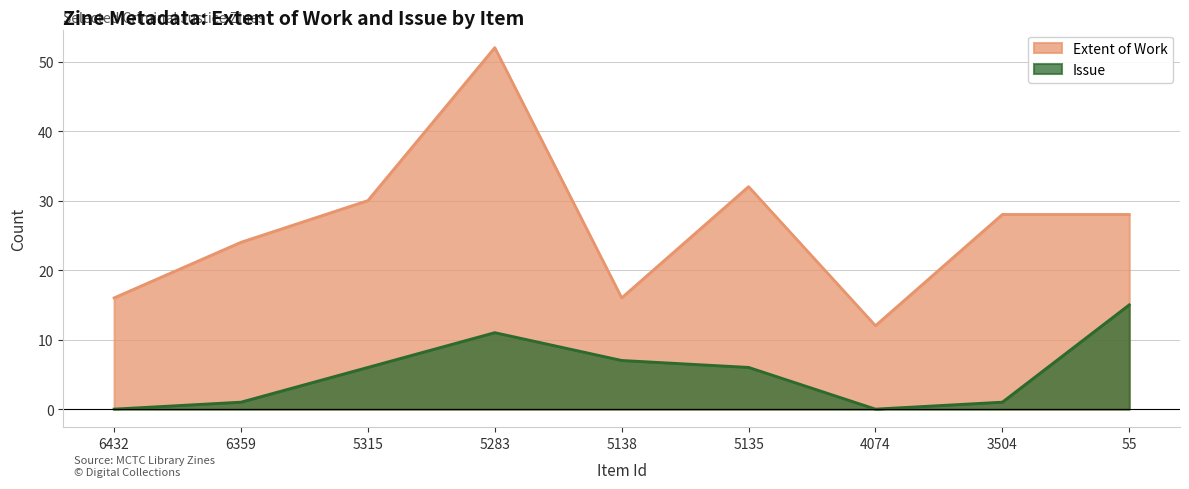

What is the sum of all Extent of Work values?

238